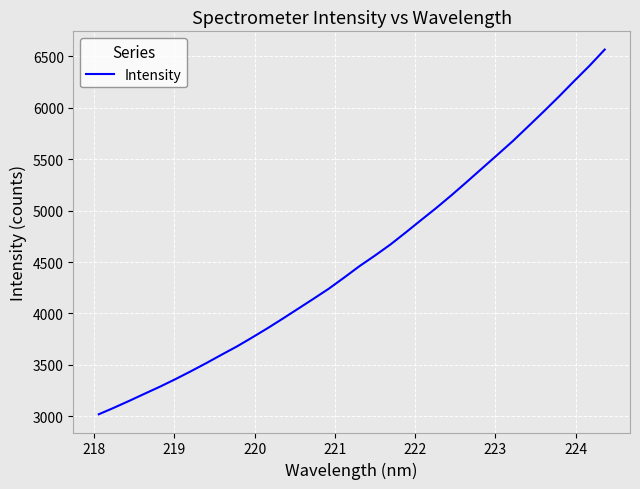

What is the minimum value shown in the chart?

3019.3